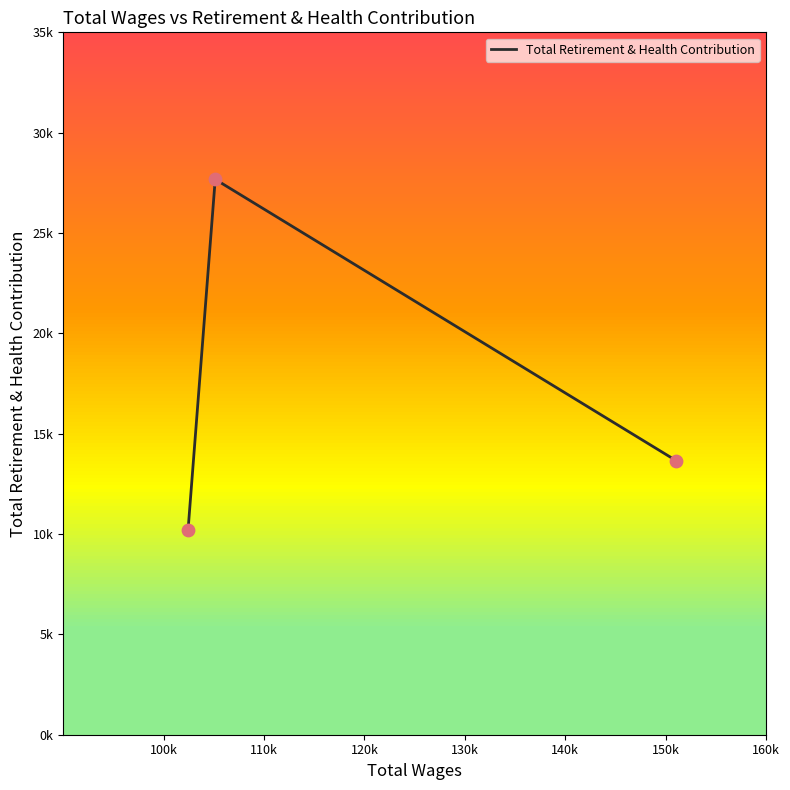

Is this an area chart (filled region under the line)?

No